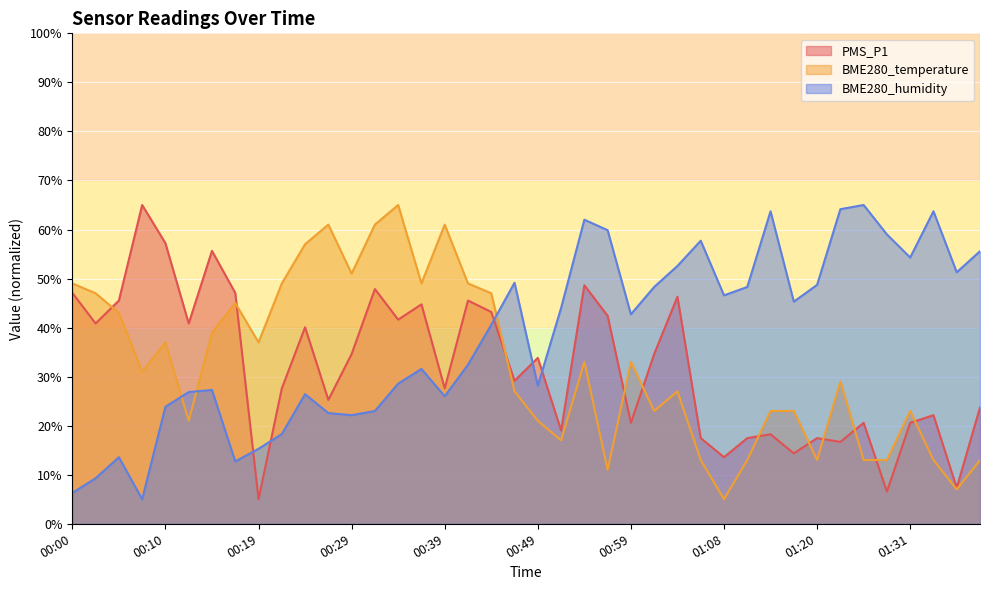

What is the total value across all series at 01:23?

109.8